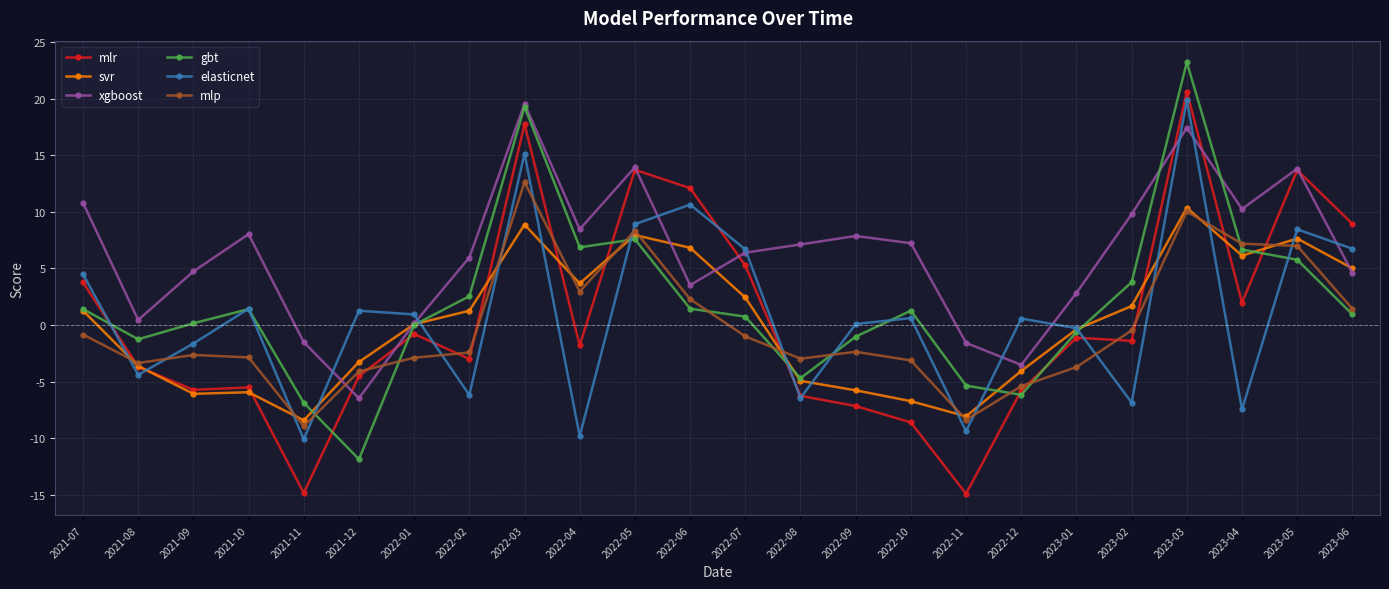

True or false: mlp has a value of 8.1 at 2022-03.

False